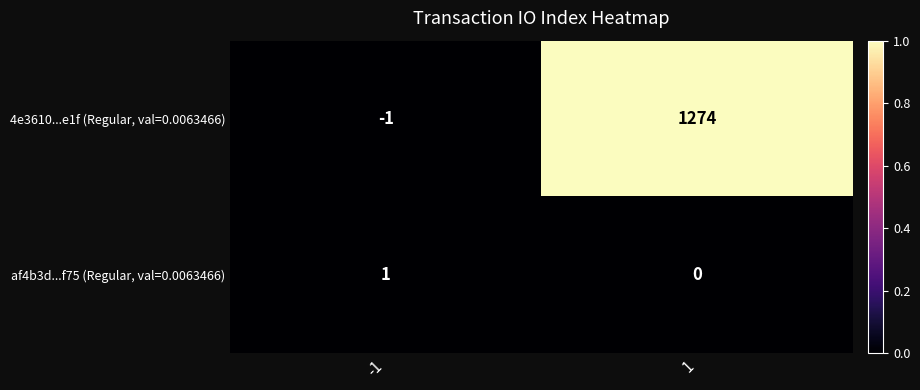

The 4e3610...e1f (Regular, val=0.0063466) series shows 1274 at 1. True or false?

True